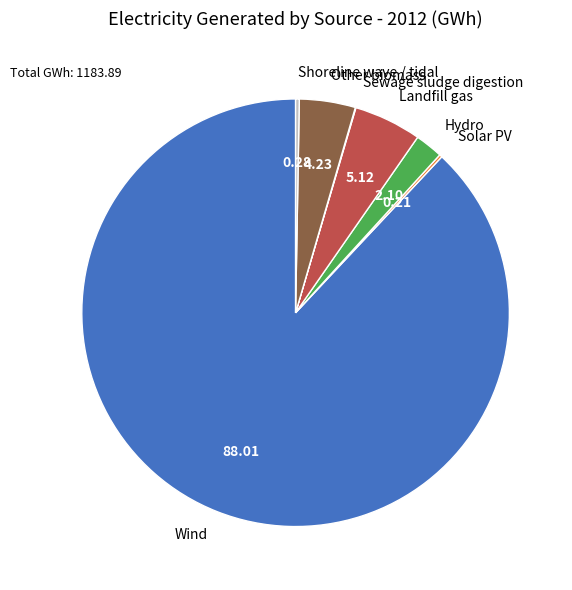

Is there any slice that represents more than half of the pie?

Yes